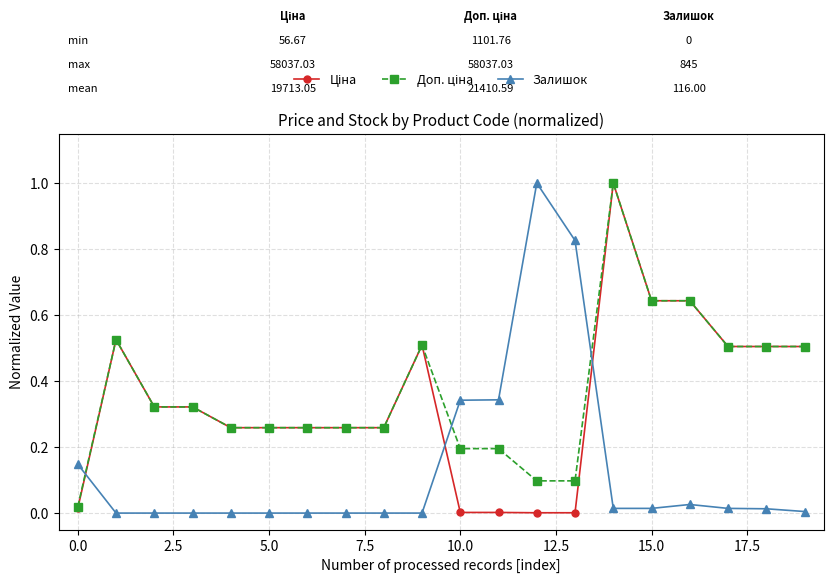

Reading right to left, transcribe all the data shown in this chart.

Ціна: 0.5	0.5	0.5	0.6	0.6	1.0	0.0	0.0	0.0	0.0	0.5	0.3	0.3	0.3	0.3	0.3	0.3	0.3	0.5	0.0
Доп. ціна: 0.5	0.5	0.5	0.6	0.6	1.0	0.1	0.1	0.2	0.2	0.5	0.3	0.3	0.3	0.3	0.3	0.3	0.3	0.5	0.0
Залишок: 0.0	0.0	0.0	0.0	0.0	0.0	0.8	1.0	0.3	0.3	0.0	0.0	0.0	0.0	0.0	0.0	0.0	0.0	0.0	0.1